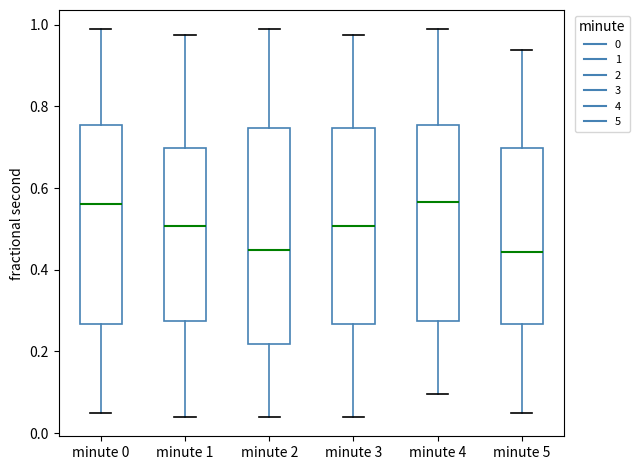

Where is the upper edge of the box for minute 1 on the y-axis? The values are not printed on the chart, so give them approximately, as read against the axis.

0.70